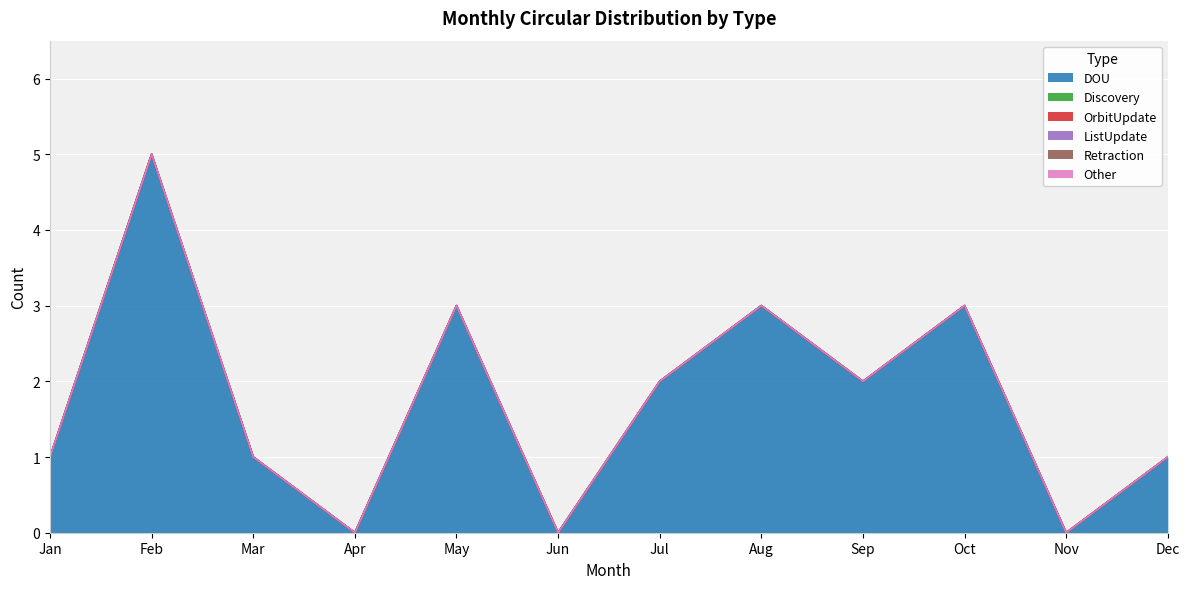

True or false: DOU has a value of 0 at Nov.

True